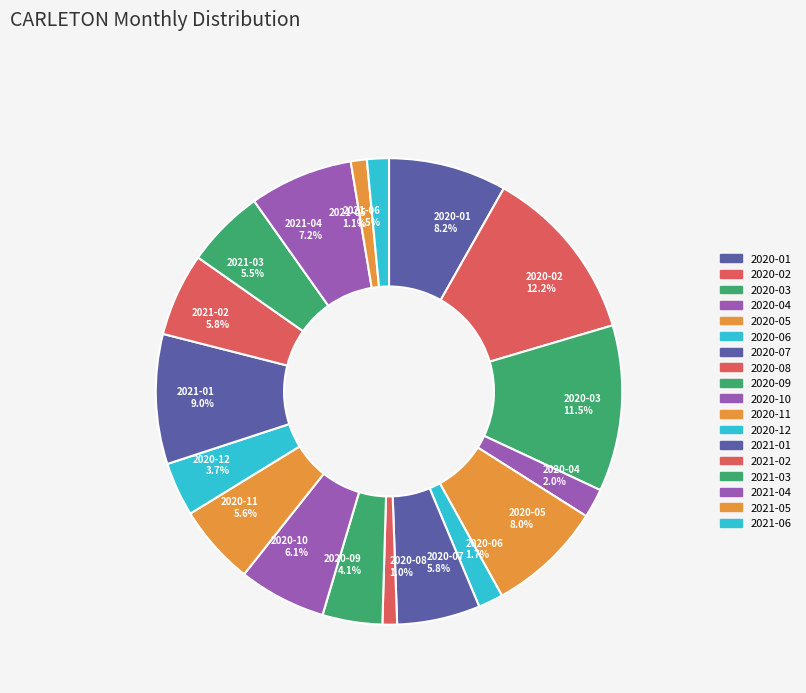

Does any single category account for the majority?

No